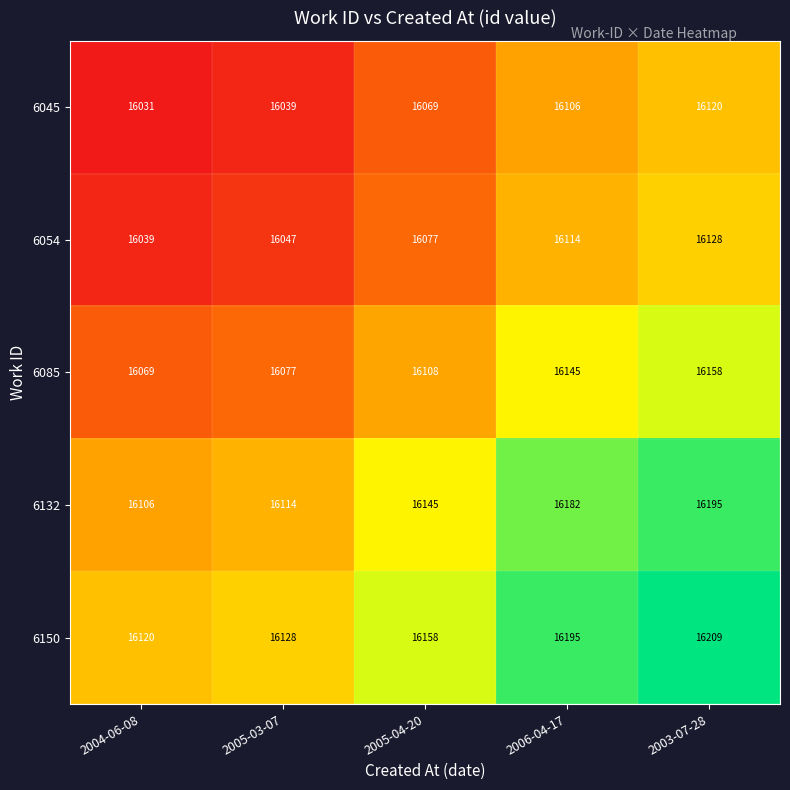

Is the value of 6085 at 2003-07-28 greater than the value of 6132 at 2005-04-20?

Yes